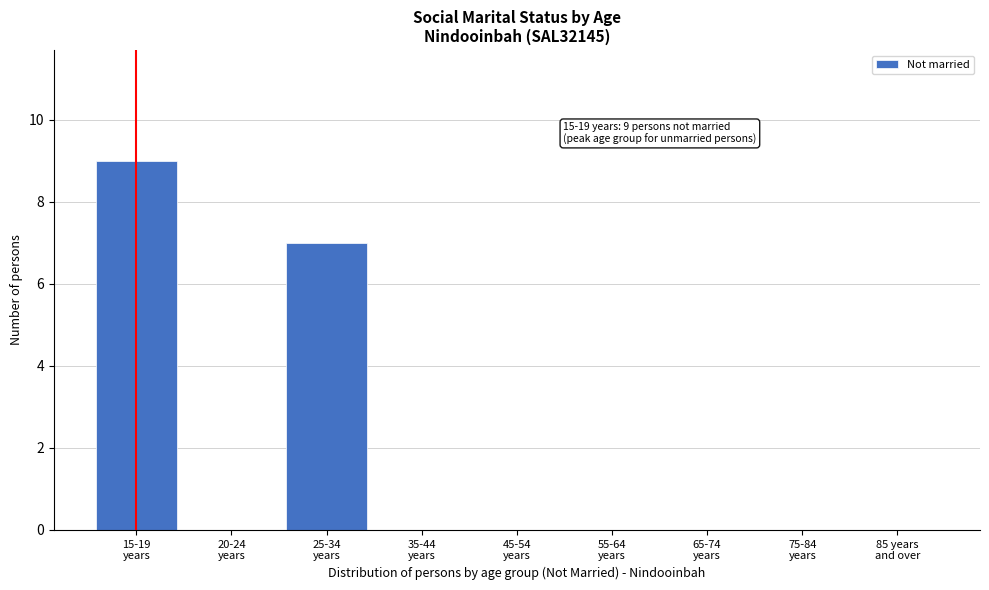

What is the sum of all values?

16